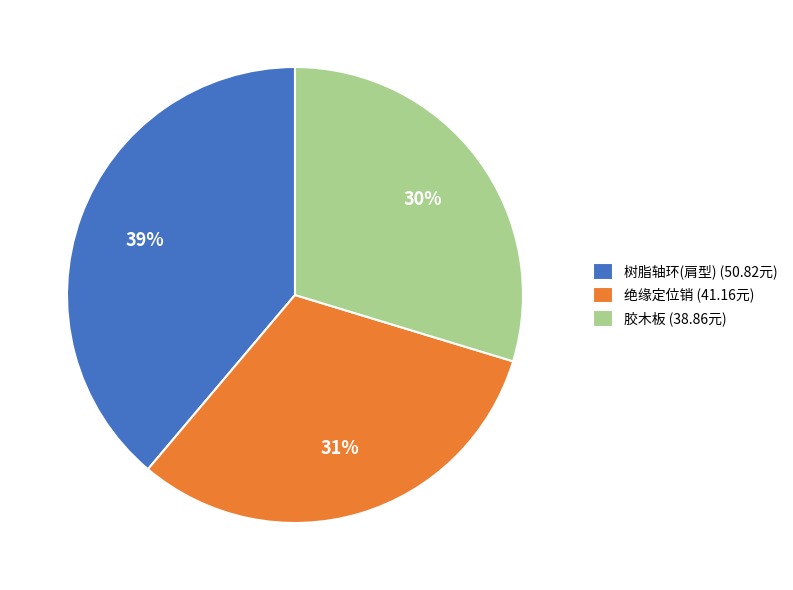

What is the smallest slice in the pie chart?

胶木板